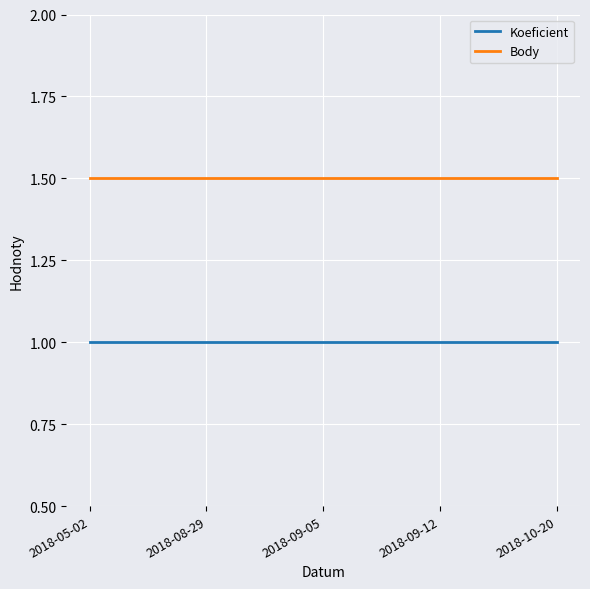

The value of Koeficient at 2018-08-29 is 0.4. True or false?

False